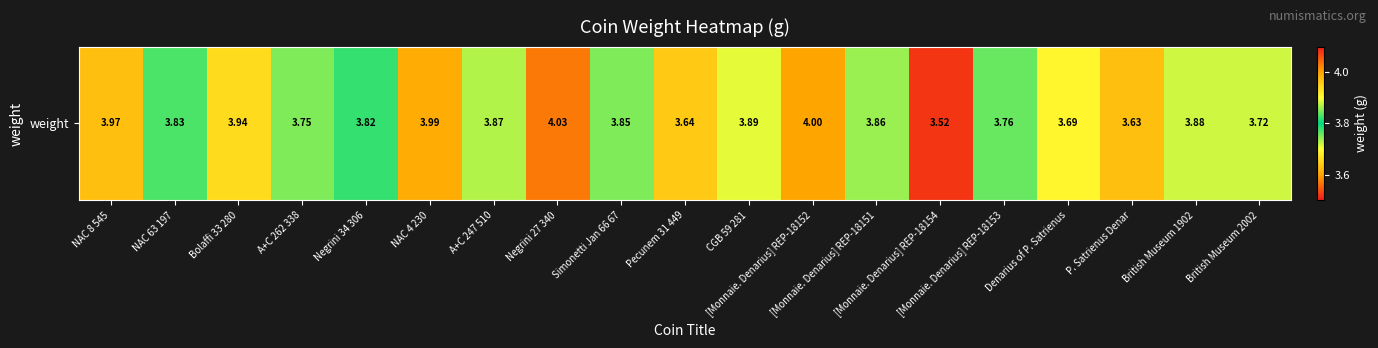

List the labels in order of value, largest first.

Negrini 27 340, [Monnaie. Denarius] REP-18152, NAC 4 230, NAC 8 545, Bolaffi 33 280, CGB 59 281, British Museum 1902, A+C 247 510, [Monnaie. Denarius] REP-18151, Simonetti Jan 66 67, NAC 63 197, Negrini 34 306, [Monnaie. Denarius] REP-18153, A+C 262 338, British Museum 2002, Denarius of P. Satrienus, Pecunem 31 449, P. Satrienus Denar, [Monnaie. Denarius] REP-18154